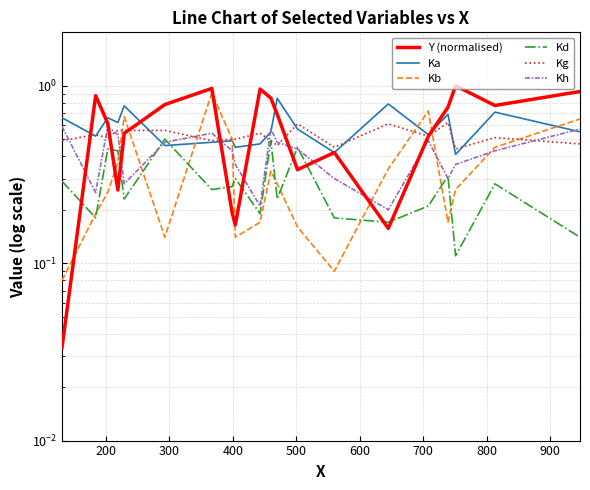

At which category is the sum across all series the highest?

700